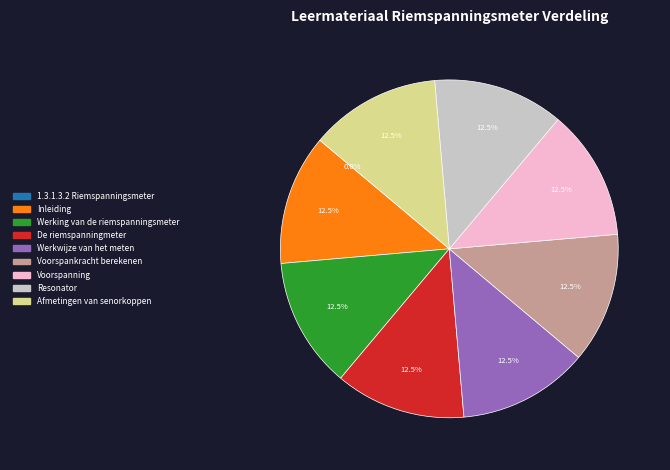

Do Resonator and De riemspanningmeter together represent more than half of the pie?

No